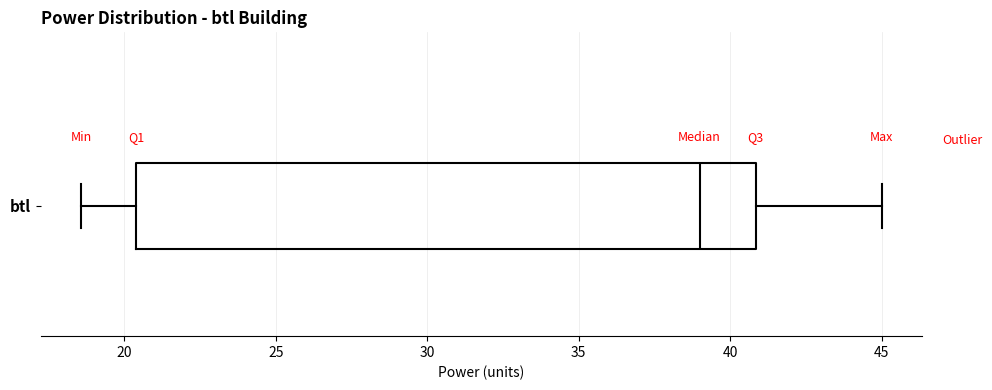

Where does the median line of the box for btl sit on the x-axis? The values are not printed on the chart, so give them approximately, as read against the axis.

39.0